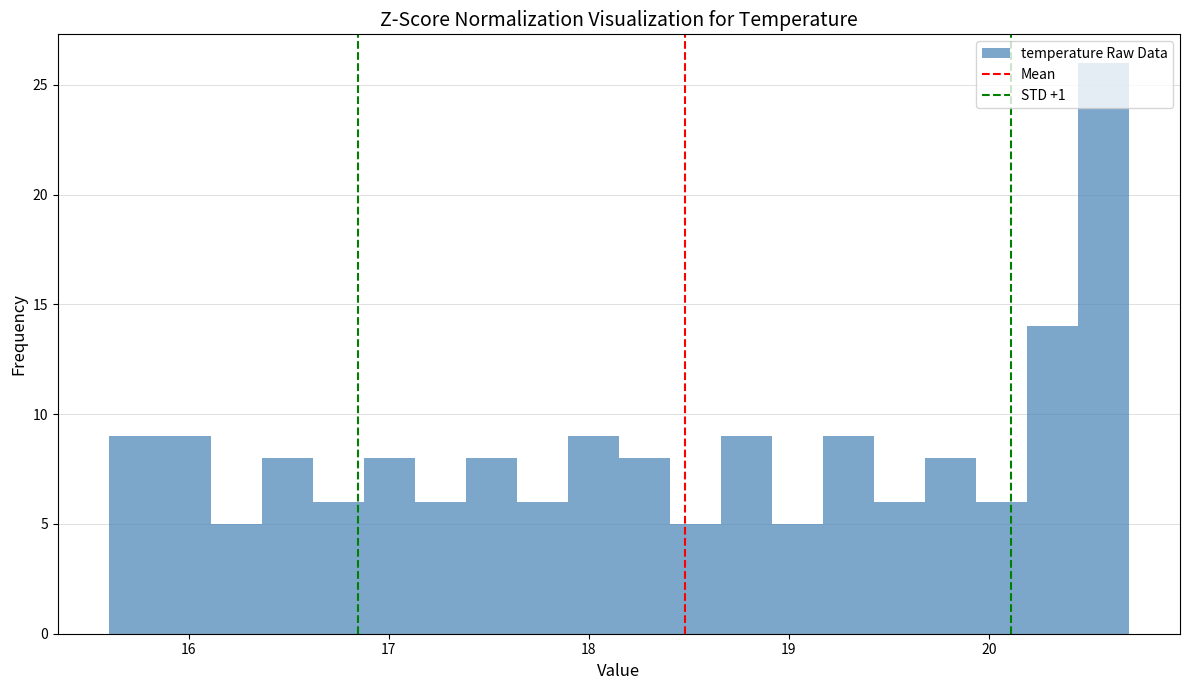

Around what value on the x-axis is the tallest bar? Give the approximate position of its centre, as read against the axis.

20.6